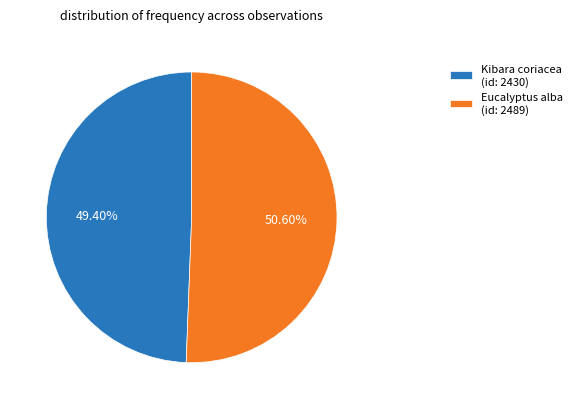

Is there a majority slice in this chart?

Yes